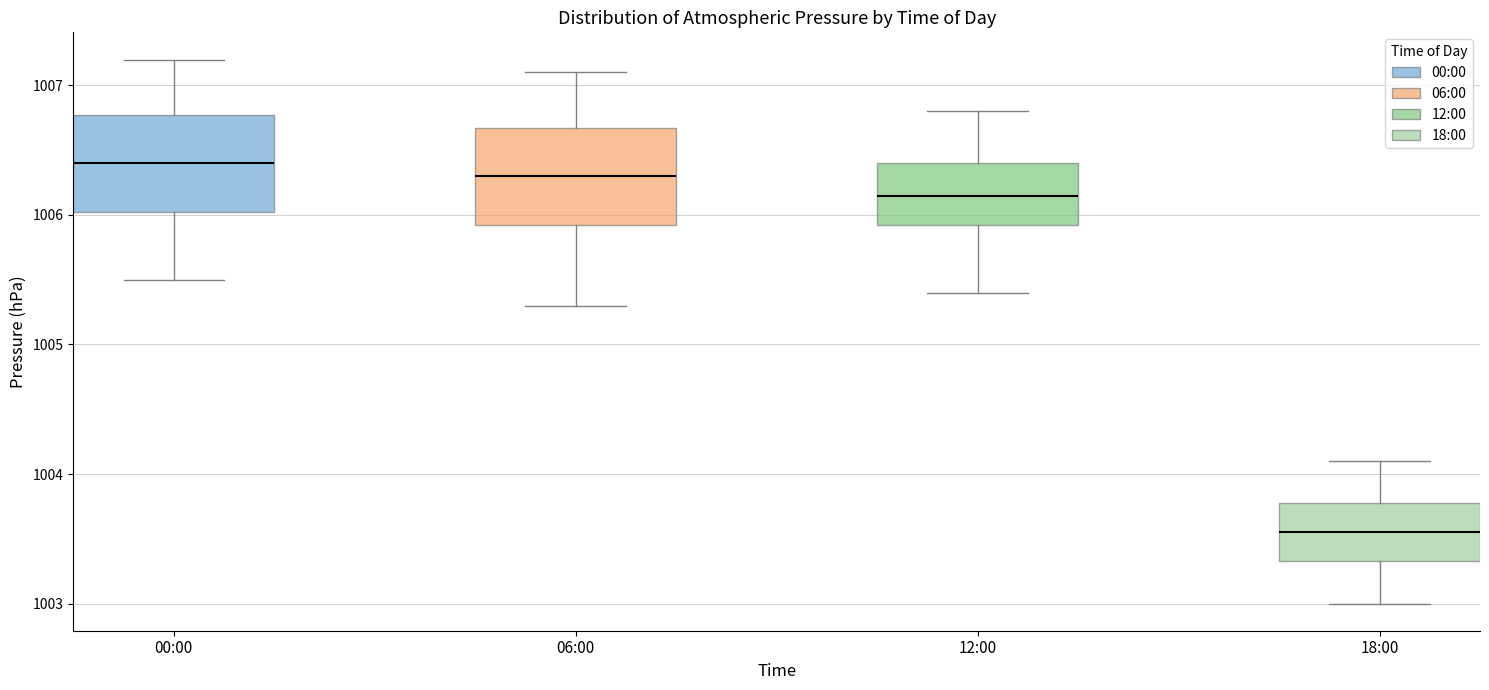

Which box has the lowest median line?

18:00